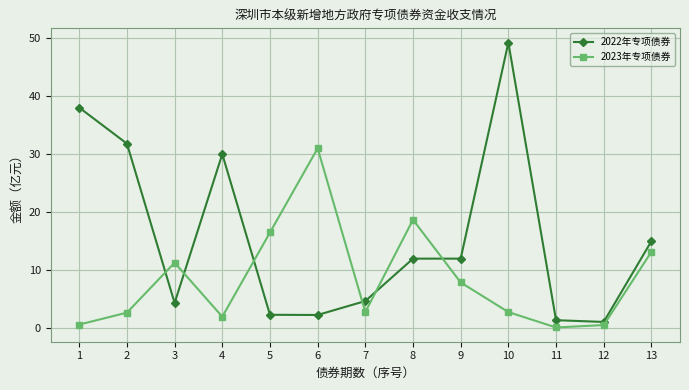

What is the value of the 2022年专项债券 point at the 11th from the left?

1.4